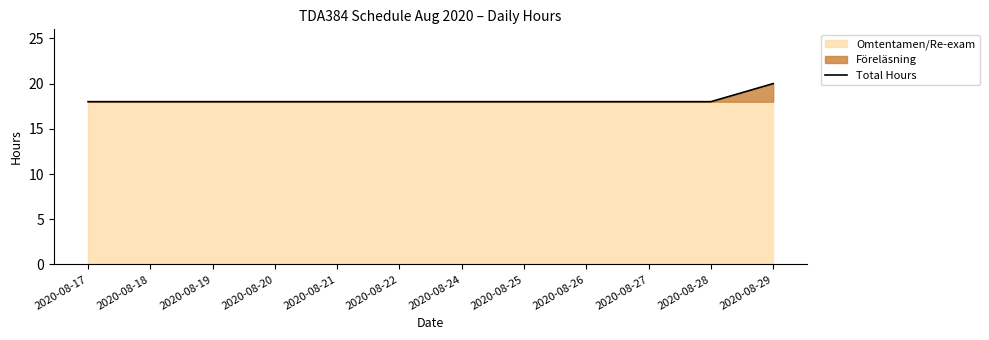

Reading left to right, extract all data points from this chart.

18	18	18	18	18	18	18	18	18	18	18	20